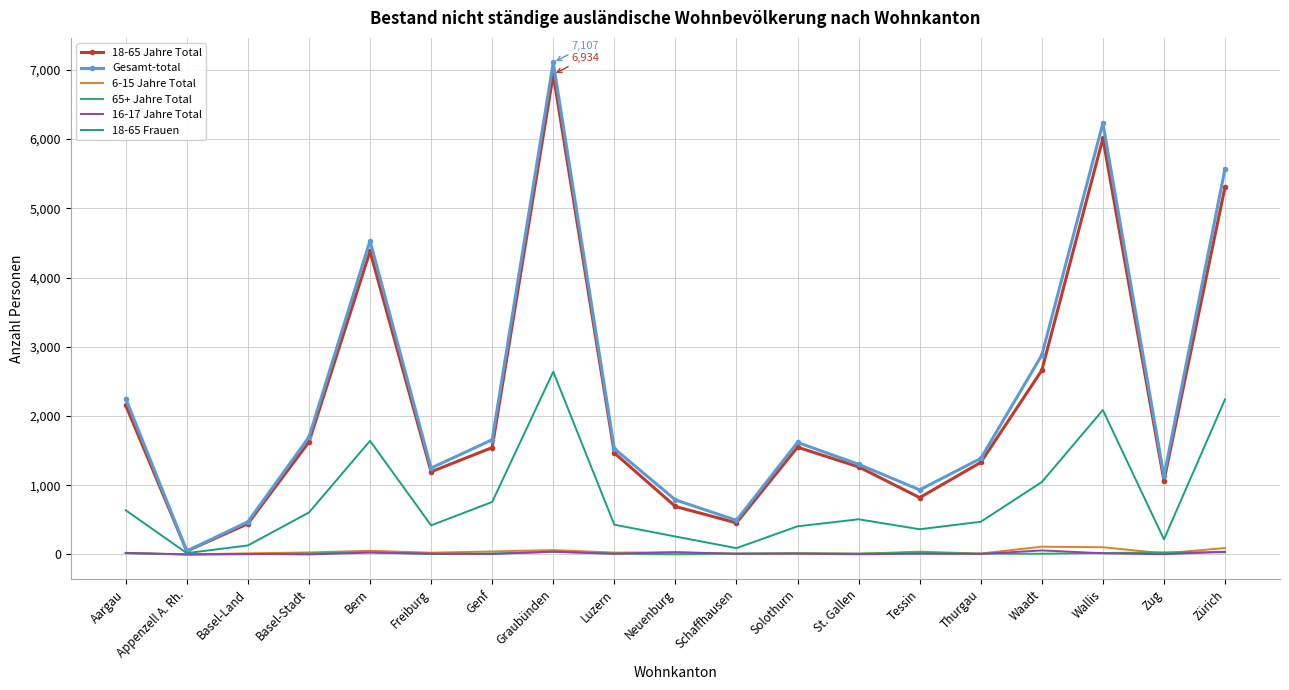

Which series has the largest range (max minus min)?

Gesamt-total